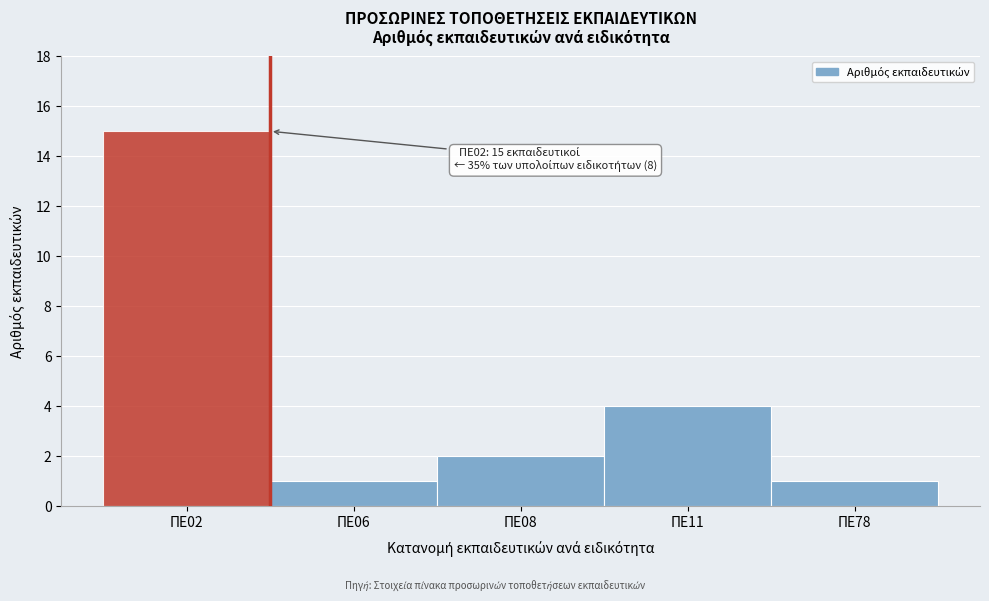

Reading right to left, extract all data points from this chart.

1	4	2	1	15